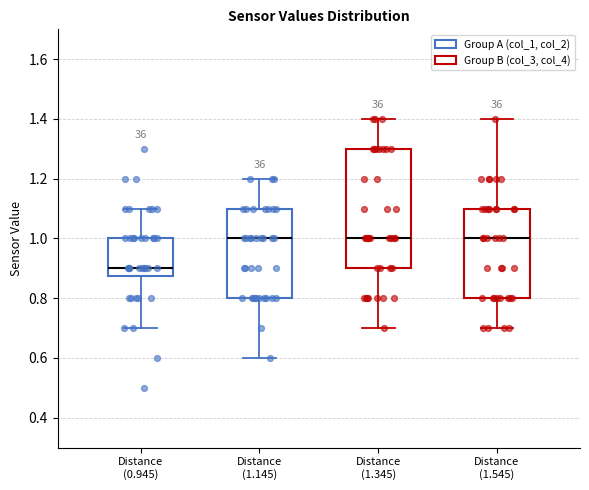

Reading left to right, transcribe this box plot: for each box, give where its median line is, the range the box spans, and where its two whiskers end, as read against the y-axis. The values are not printed on the chart, so give them approximately, as read against the axis.

Distance (0.945): median 0.90, box 0.88 to 1.00, whiskers 0.70 to 1.10
Distance (1.145): median 1.00, box 0.80 to 1.10, whiskers 0.60 to 1.20
Distance (1.345): median 1.00, box 0.90 to 1.30, whiskers 0.70 to 1.40
Distance (1.545): median 1.00, box 0.80 to 1.10, whiskers 0.70 to 1.40